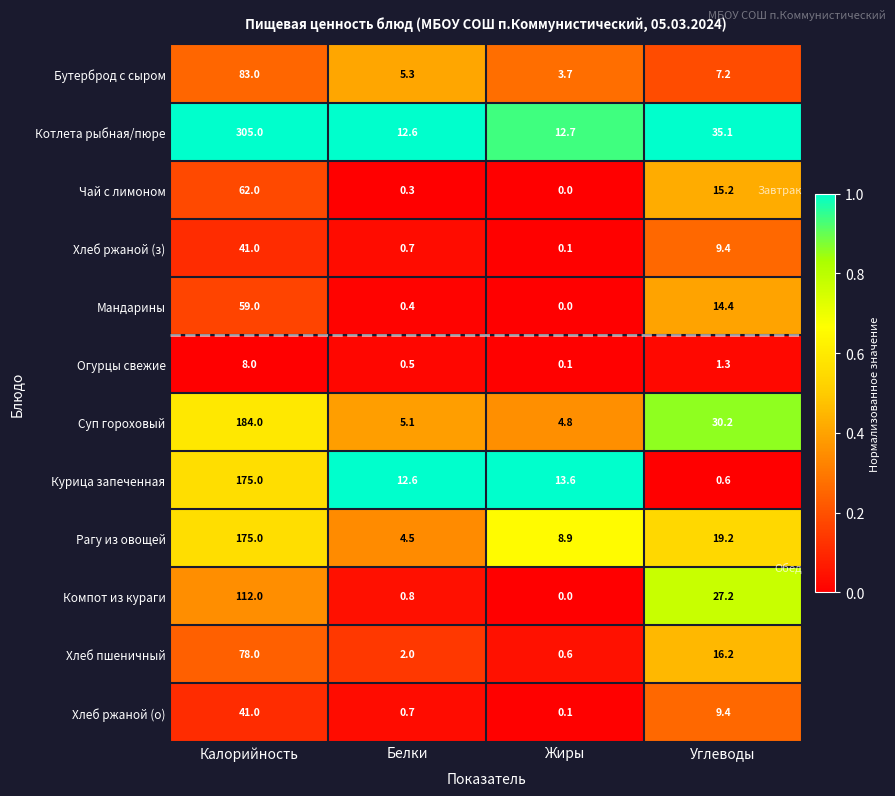

Is it true that Курица запеченная equals 66.6 at Калорийность?

False